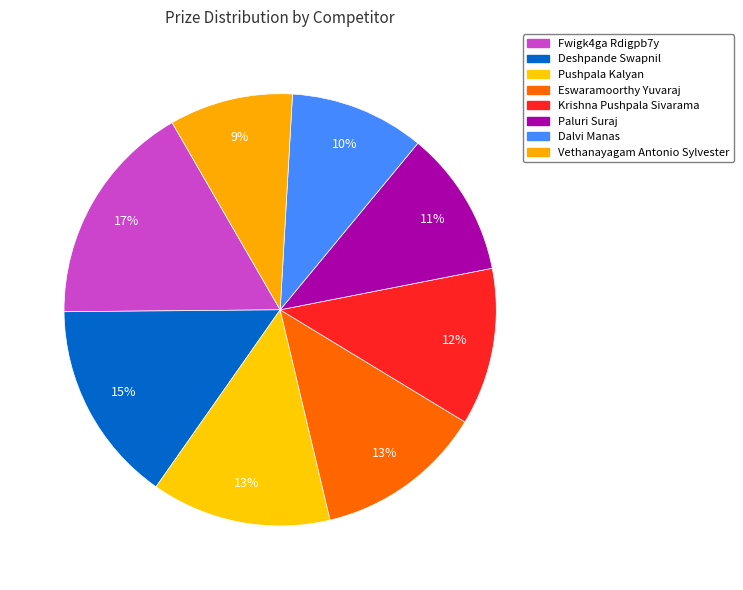

Rank the categories by value from highest to lowest.

Fwigk4ga Rdigpb7y, Deshpande Swapnil, Pushpala Kalyan, Eswaramoorthy Yuvaraj, Krishna Pushpala Sivarama, Paluri Suraj, Dalvi Manas, Vethanayagam Antonio Sylvester